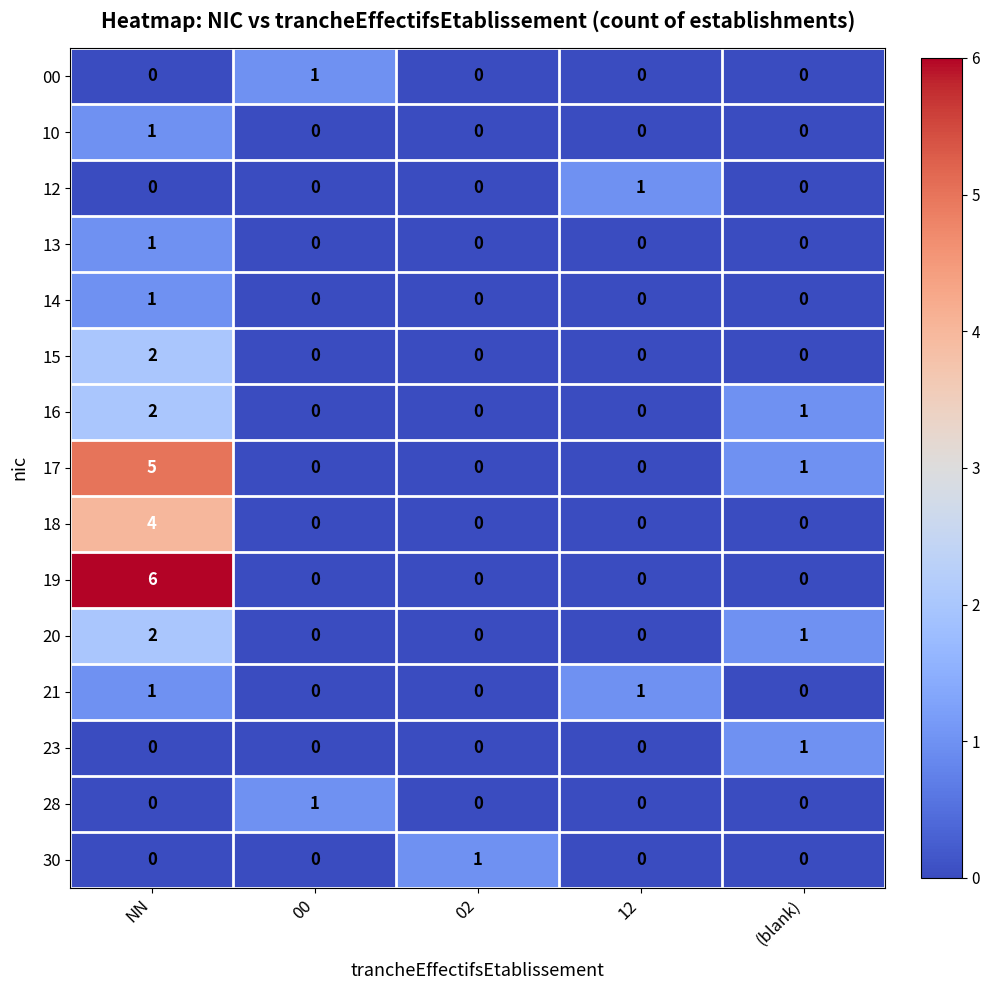

How many values in 14 are above zero?

1